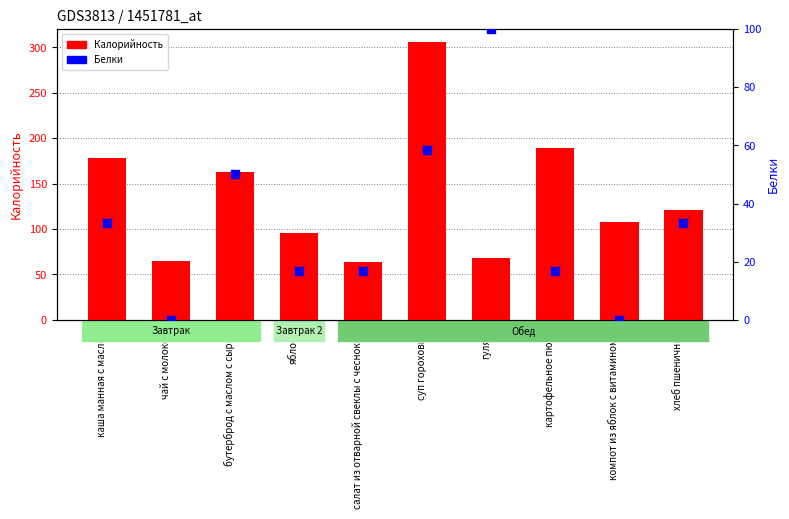

Which series reaches the maximum Y coordinate?

Калорийность